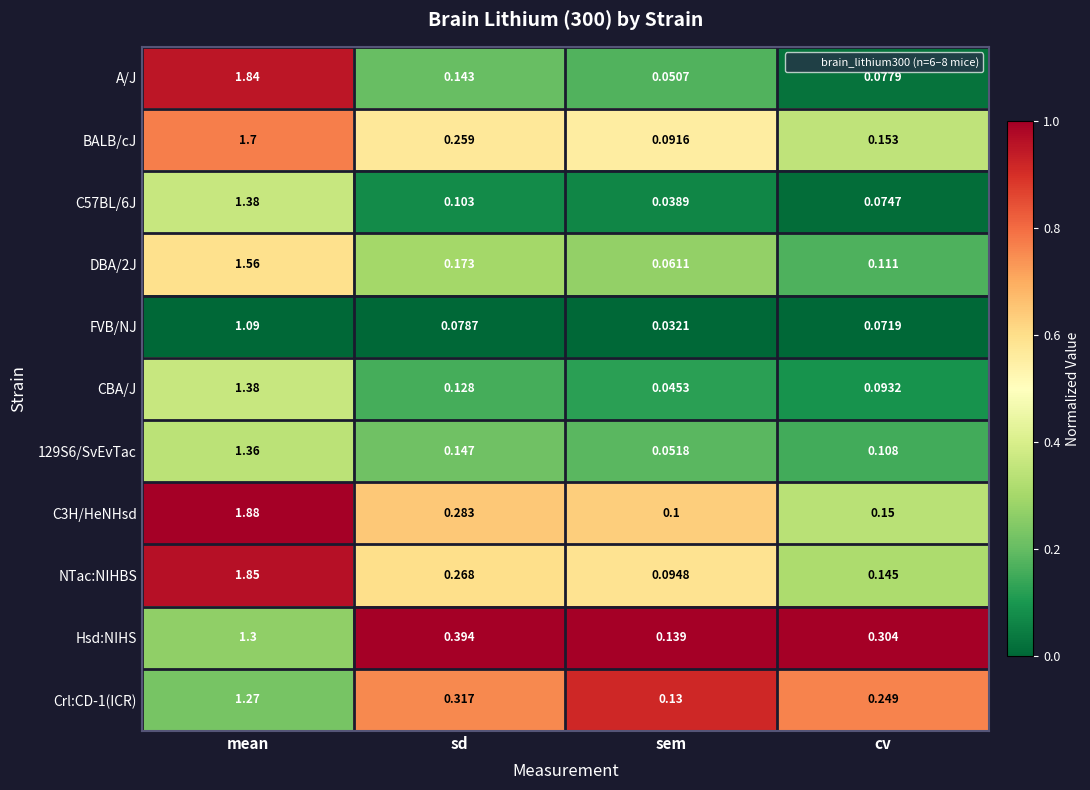

At which label is C57BL/6J closest to 0?

sem